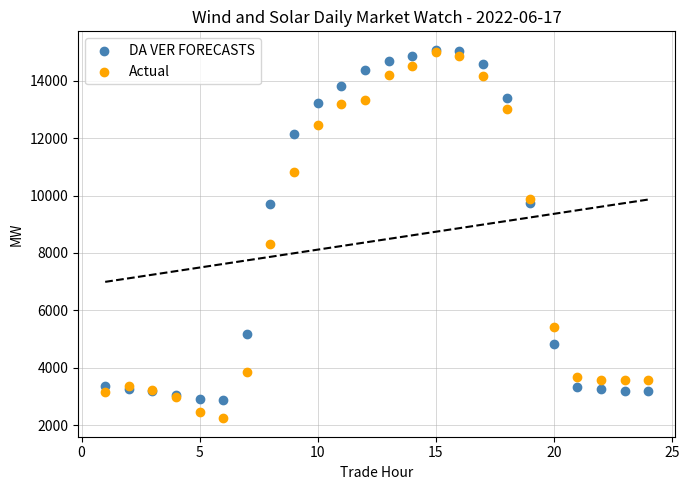

In the Actual series, what Y value is closest to 8628?

8311.1